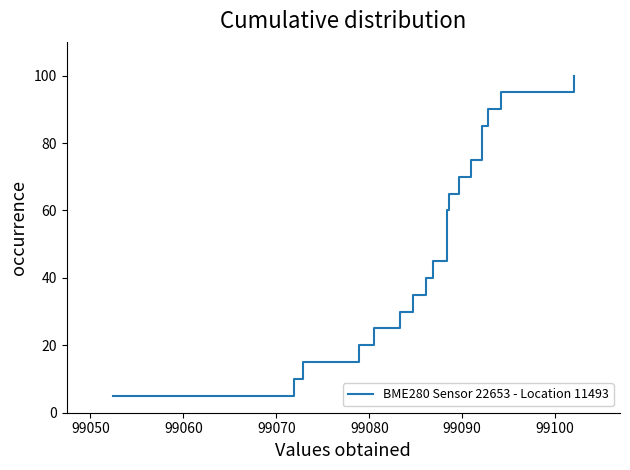

What is the average value?

52.5